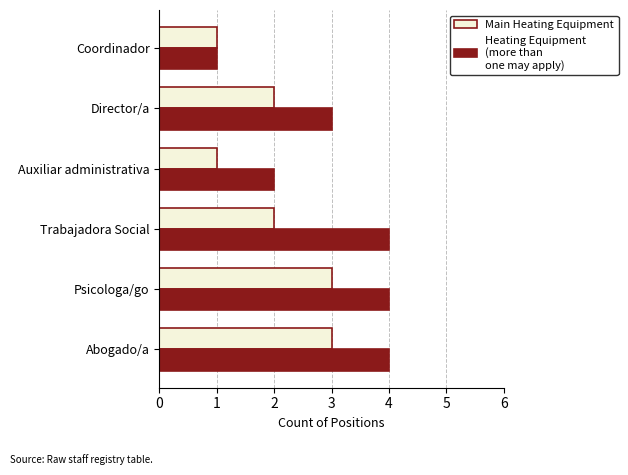

What is the maximum value shown in the chart?

4